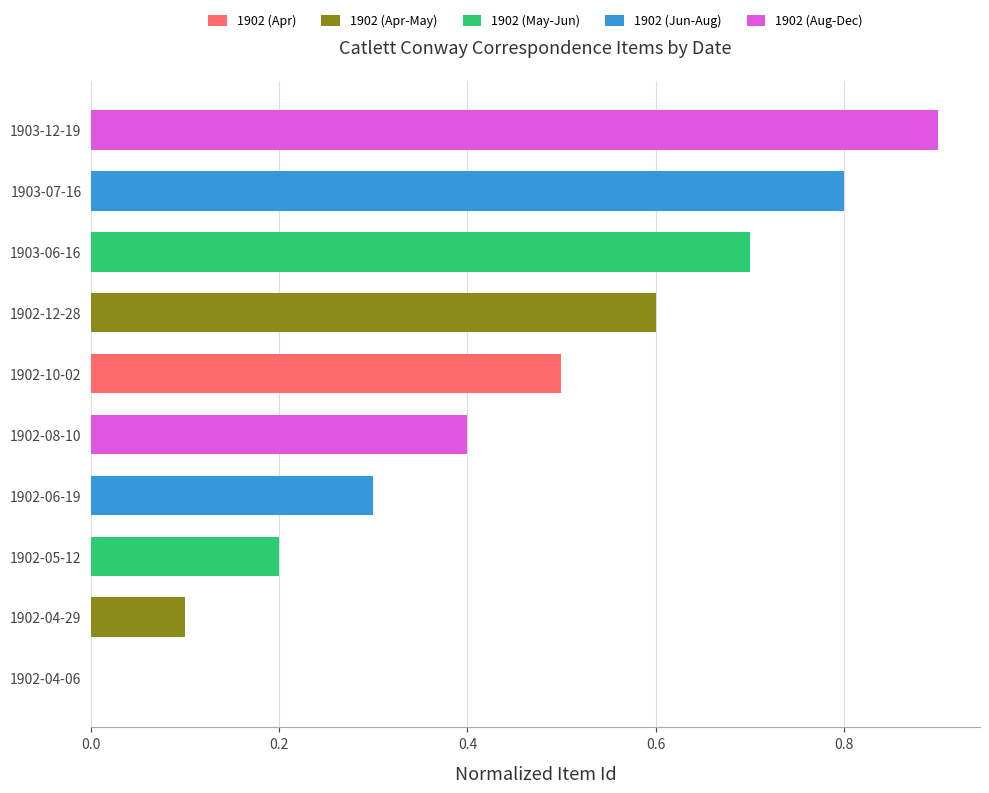

What is the sum of all values?

4.5